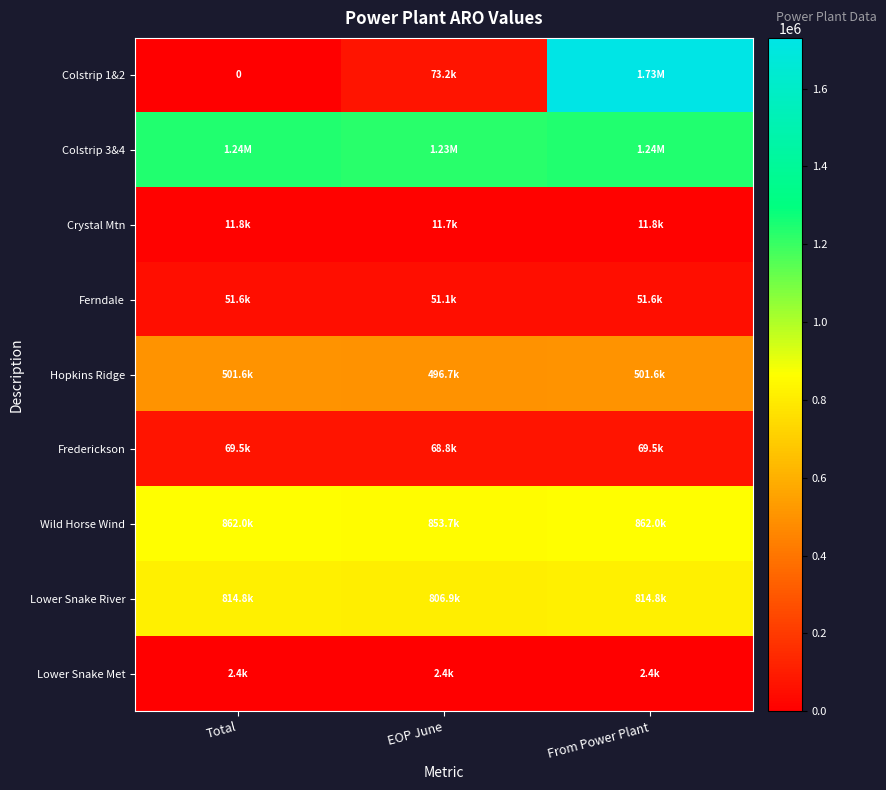

What is the maximum value shown in the chart?

1730427.9